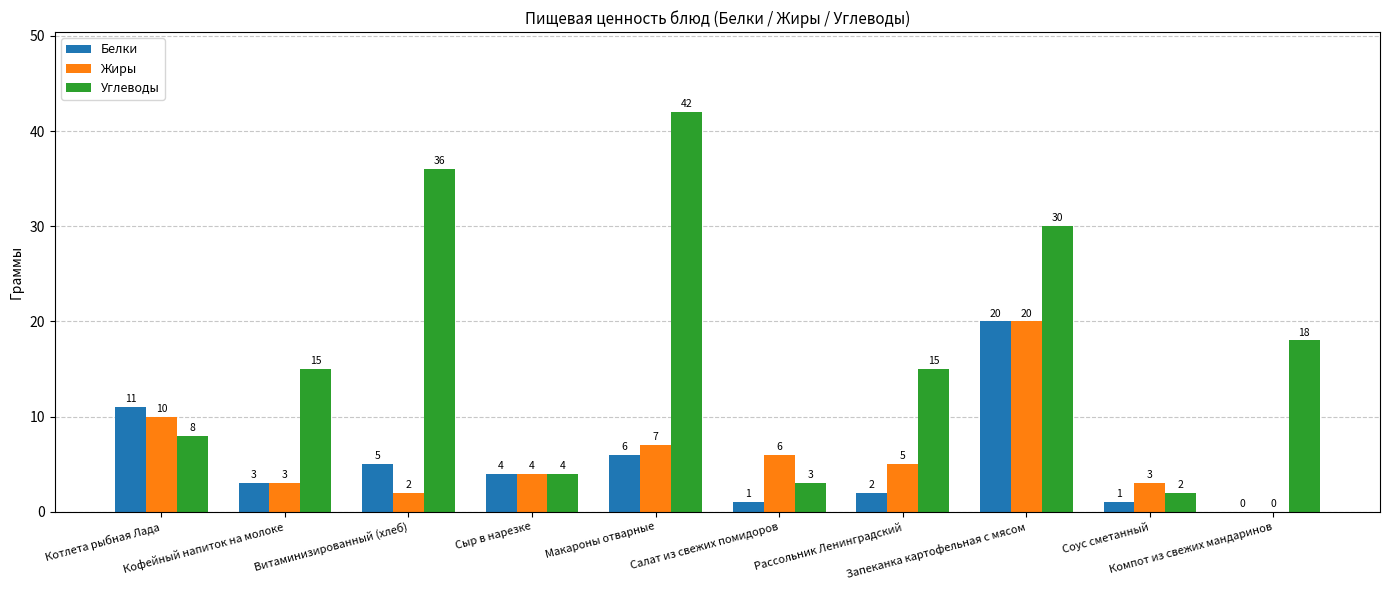

What is the maximum value shown in the chart?

42